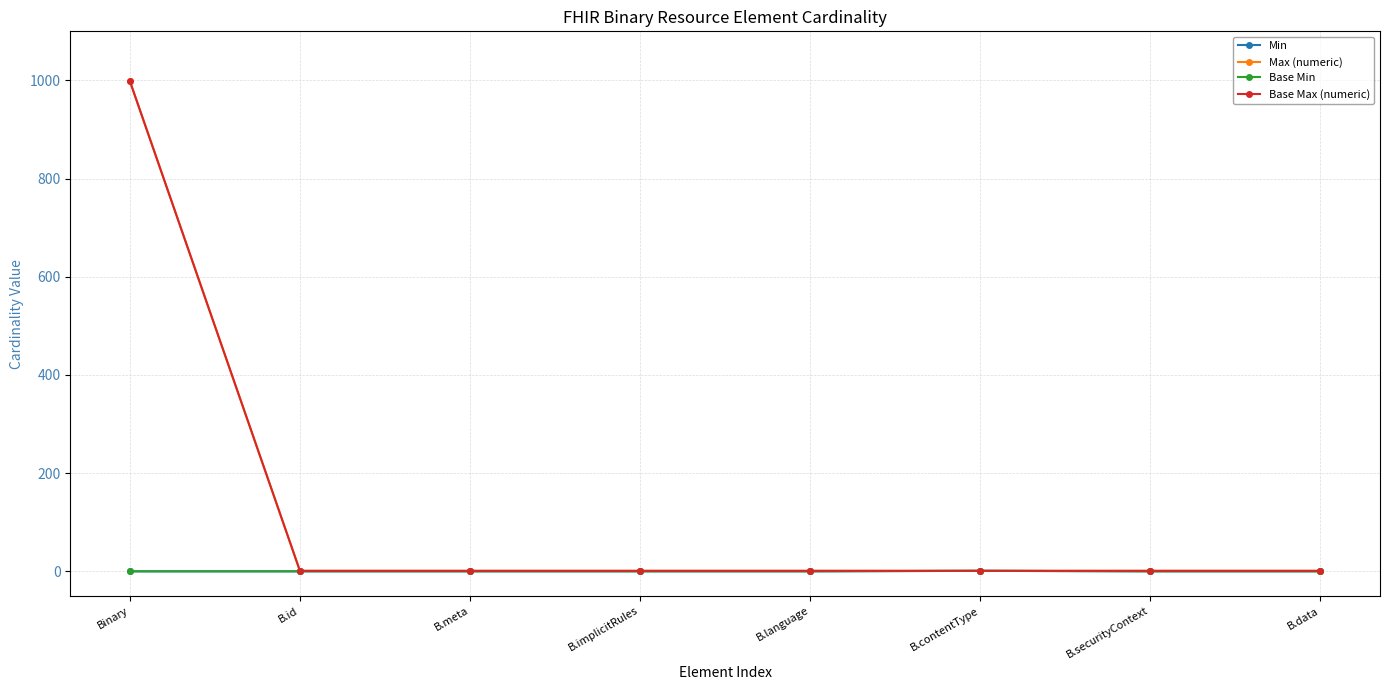

Is this an area chart (filled region under the line)?

No